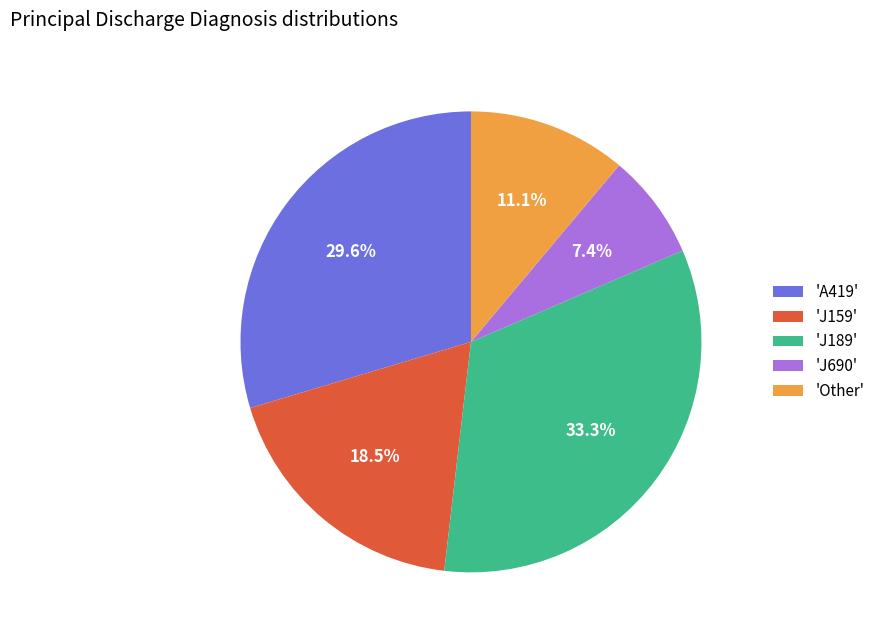

What is the ratio of the value at 'Other' to the value at 'J690'?

1.5